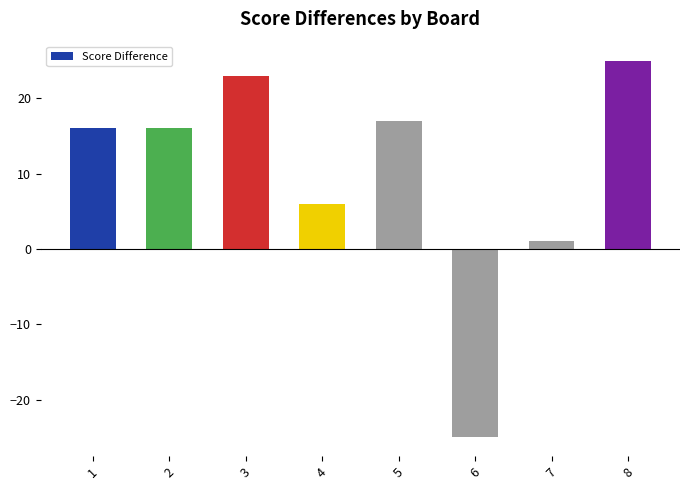

What is the sum of the values at 3 and 2?

39